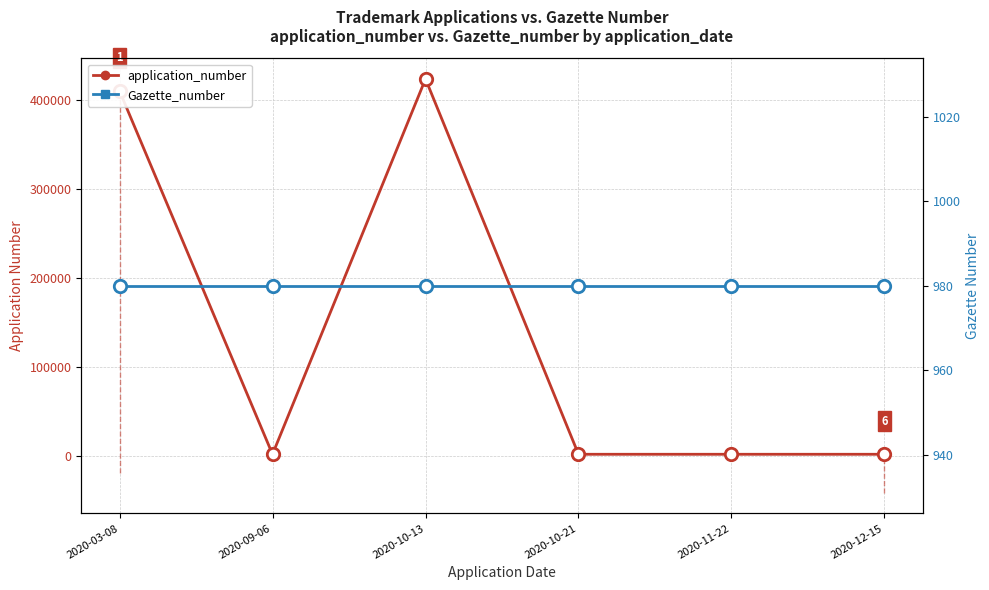

Is the value of application_number at 2020-11-22 greater than the value of Gazette_number at 2020-12-15?

Yes